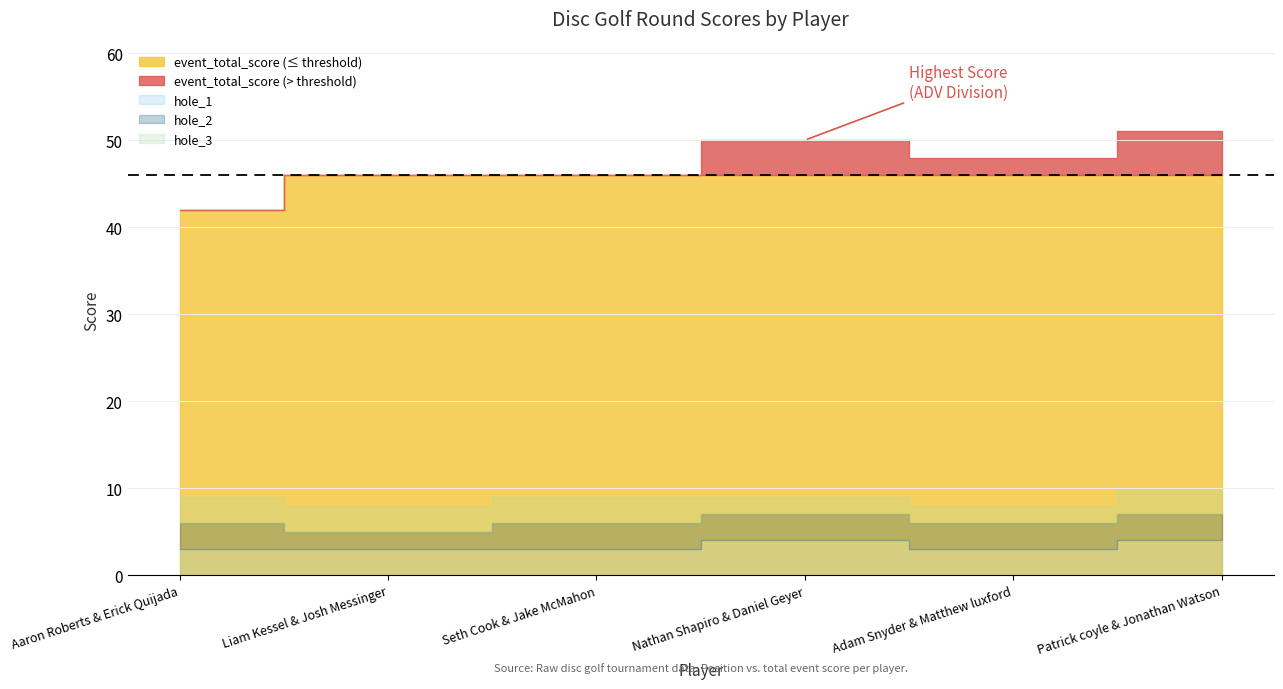

Reading left to right, transcribe all the data shown in this chart.

event_total_score: Aaron Roberts & Erick Quijada=42	Liam Kessel & Josh Messinger=46	Seth Cook & Jake McMahon=46	Nathan Shapiro & Daniel Geyer=50	Adam Snyder & Matthew luxford=48	Patrick coyle & Jonathan Watson=51
round_total_score: Aaron Roberts & Erick Quijada=42	Liam Kessel & Josh Messinger=46	Seth Cook & Jake McMahon=46	Nathan Shapiro & Daniel Geyer=50	Adam Snyder & Matthew luxford=48	Patrick coyle & Jonathan Watson=51
hole_1: Aaron Roberts & Erick Quijada=3	Liam Kessel & Josh Messinger=3	Seth Cook & Jake McMahon=3	Nathan Shapiro & Daniel Geyer=4	Adam Snyder & Matthew luxford=3	Patrick coyle & Jonathan Watson=4
hole_2: Aaron Roberts & Erick Quijada=3	Liam Kessel & Josh Messinger=2	Seth Cook & Jake McMahon=3	Nathan Shapiro & Daniel Geyer=3	Adam Snyder & Matthew luxford=3	Patrick coyle & Jonathan Watson=3
hole_3: Aaron Roberts & Erick Quijada=3	Liam Kessel & Josh Messinger=3	Seth Cook & Jake McMahon=3	Nathan Shapiro & Daniel Geyer=2	Adam Snyder & Matthew luxford=2	Patrick coyle & Jonathan Watson=3
hole_4: Aaron Roberts & Erick Quijada=2	Liam Kessel & Josh Messinger=3	Seth Cook & Jake McMahon=3	Nathan Shapiro & Daniel Geyer=3	Adam Snyder & Matthew luxford=3	Patrick coyle & Jonathan Watson=2